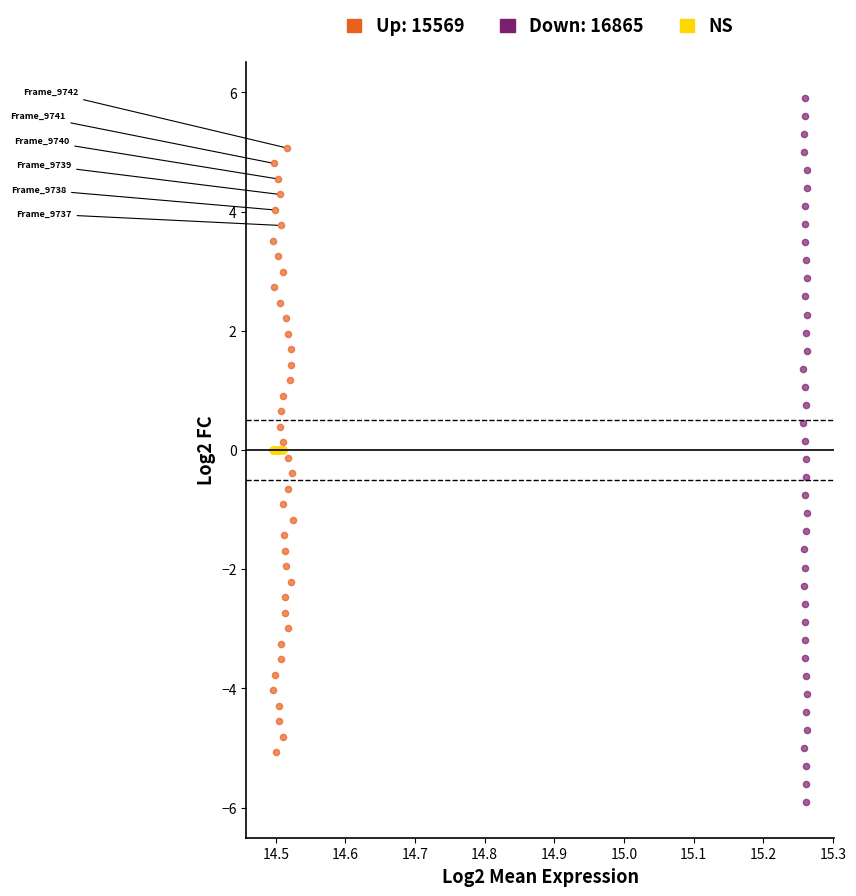

Which series reaches the maximum Y coordinate?

Down: 16865